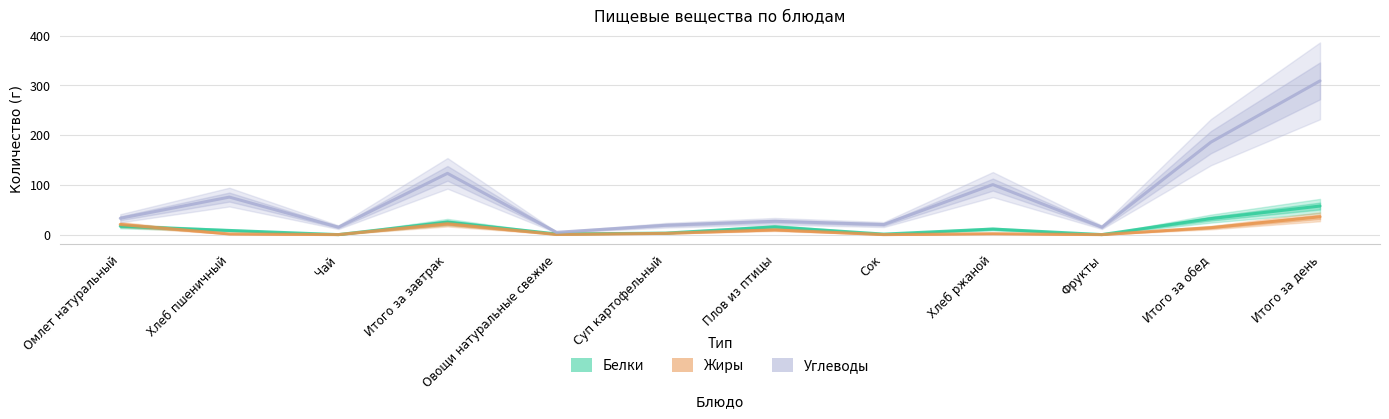

Read the Жиры value at Плов из птицы.

9.5